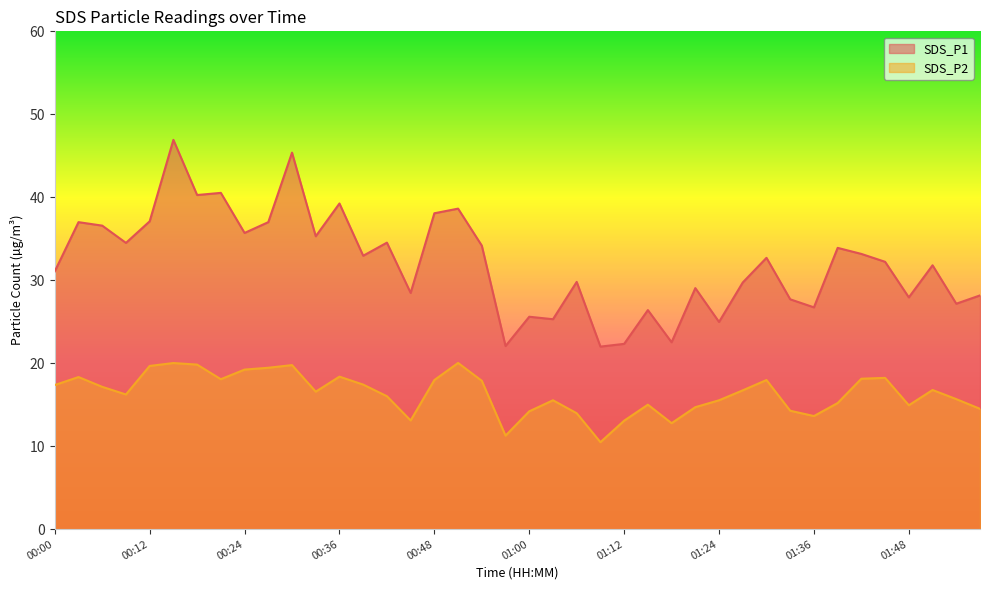

True or false: SDS_P1 and SDS_P2 cross at least once.

False